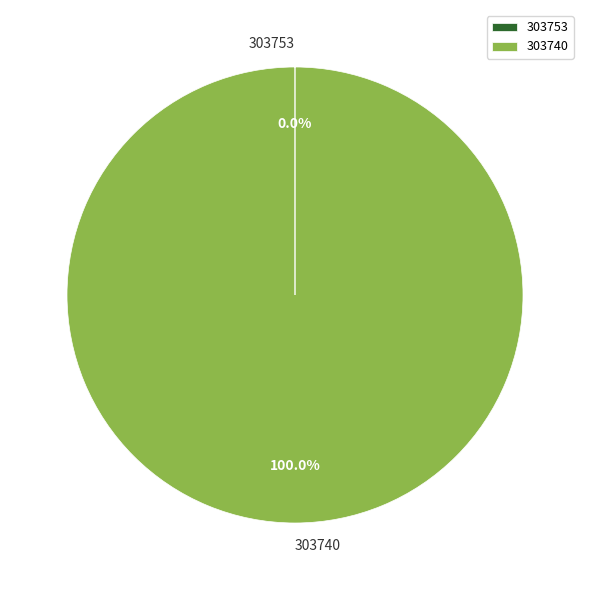

Is there a majority slice in this chart?

Yes